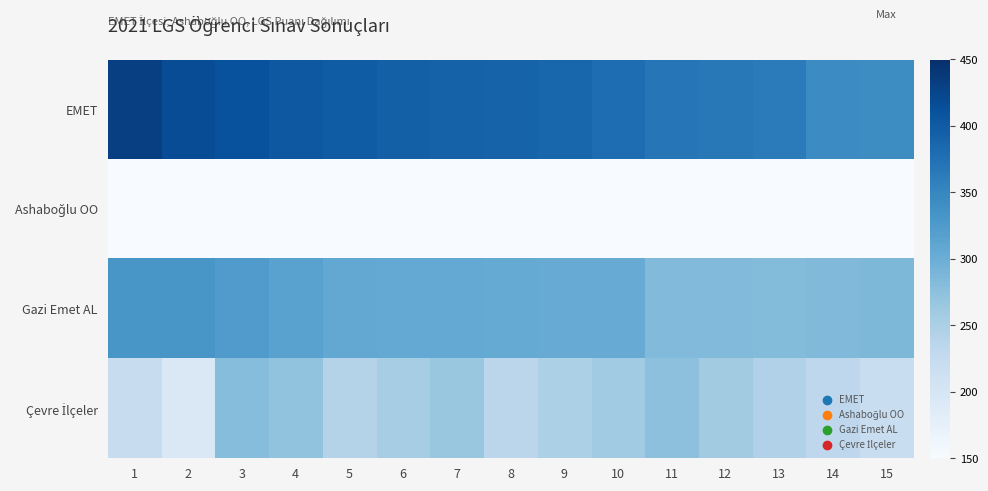

What is the maximum value shown in the chart?

432